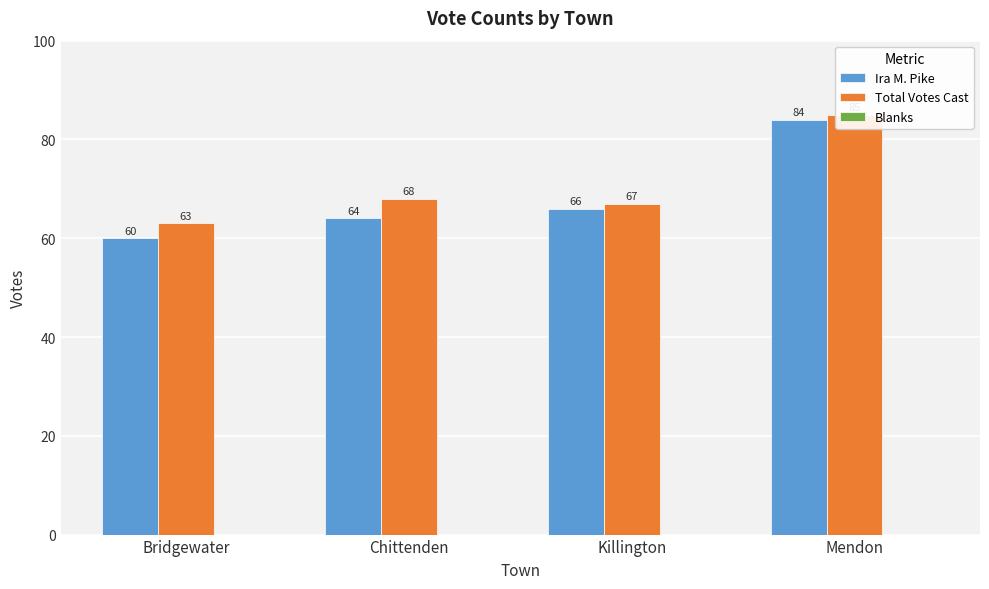

What is the sum of the Ira M. Pike values at Killington and Mendon?

150